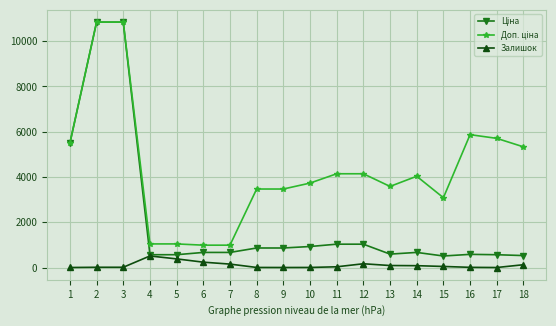

What is the greatest value displayed?

10840.1